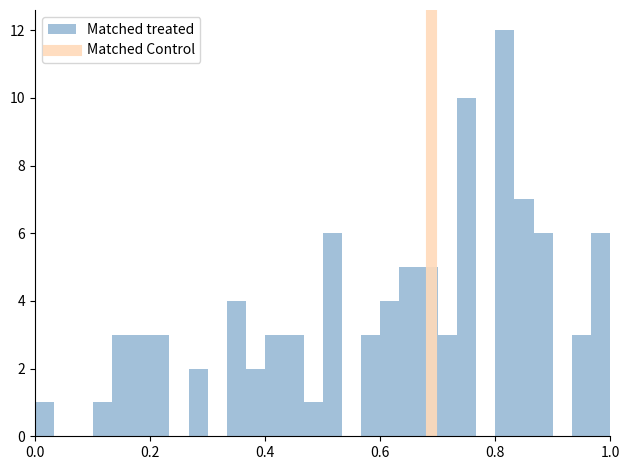

Read against the x-axis, roughly where is the centre of the tallest bar?

0.82